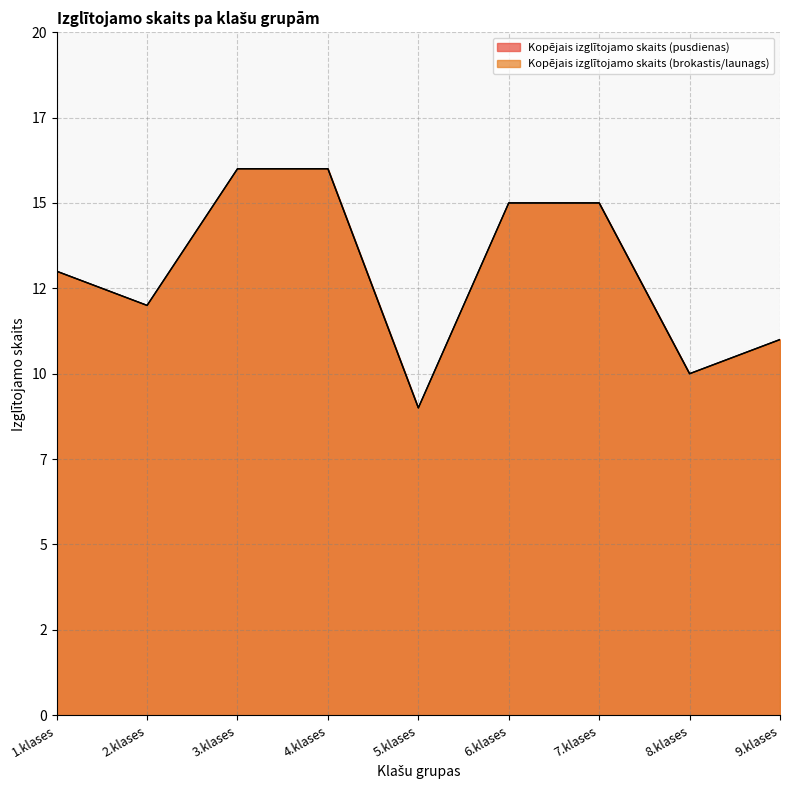

List the series in order of their peak value, highest first.

Kopējais izglītojamo skaits (pusdienas), Kopējais izglītojamo skaits (brokastis/launags)